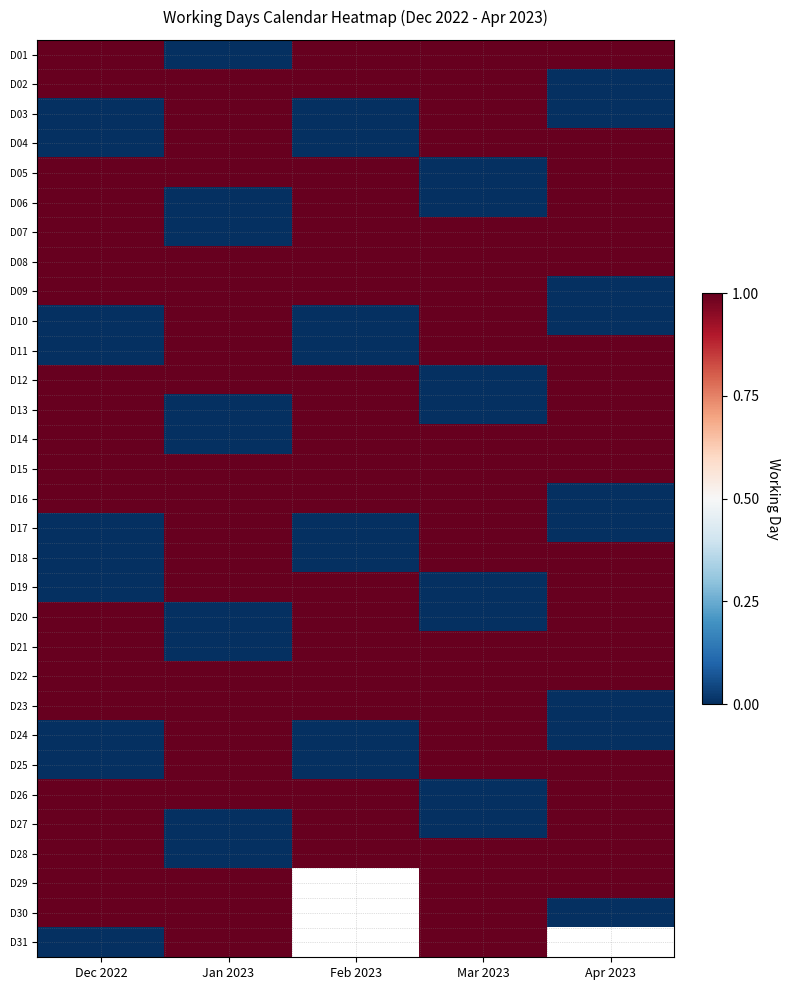

The D14 series shows 0.3 at Dec 2022. True or false?

False